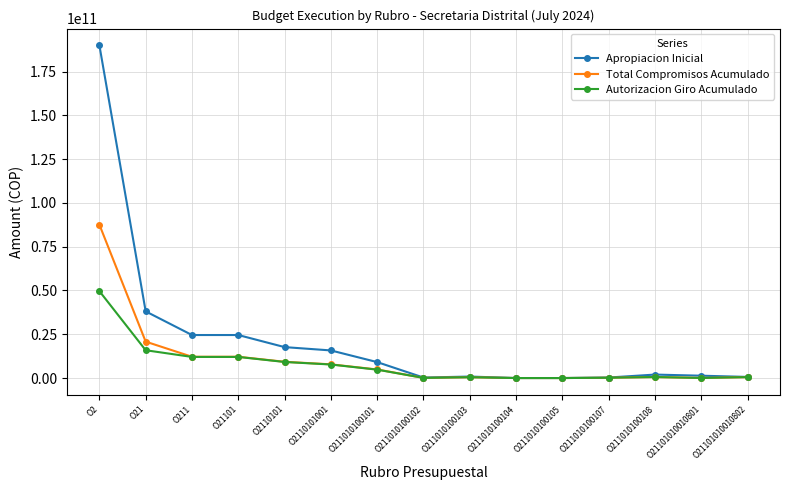

What is the sum of the Apropiacion Inicial values at O211010100102 and O211010100104?

289374000